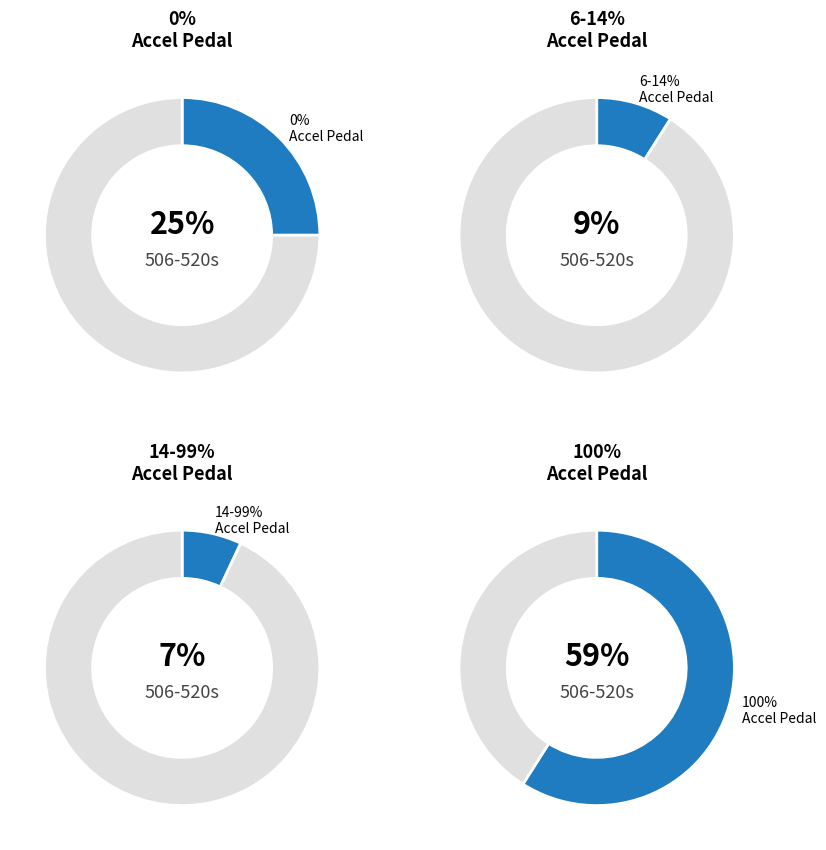

Is it true that 100% is 48% of the pie?

False